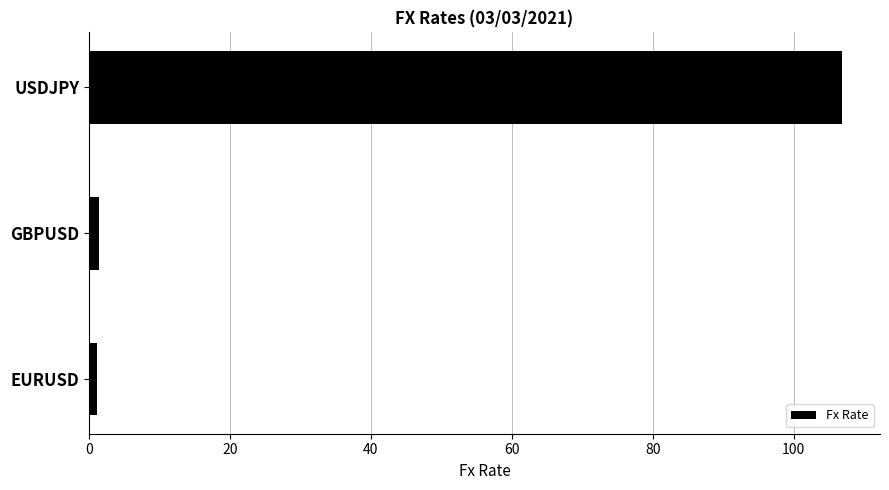

Which has a higher value, EURUSD or USDJPY?

USDJPY